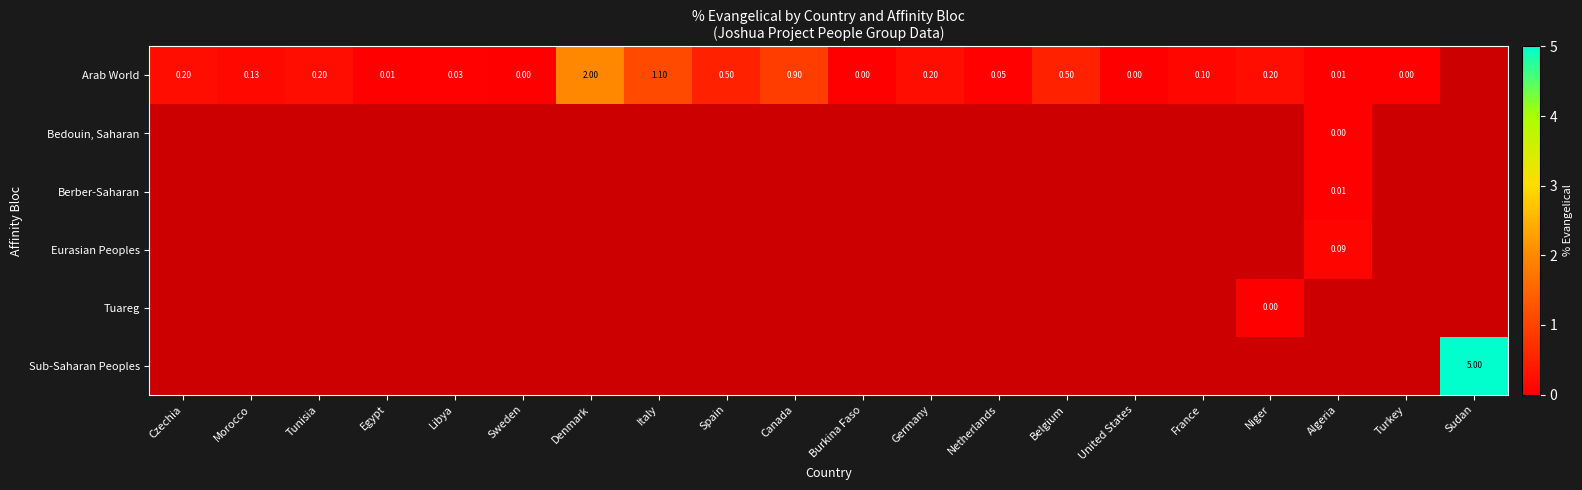

At how many categories does at least one series exceed 0?

17